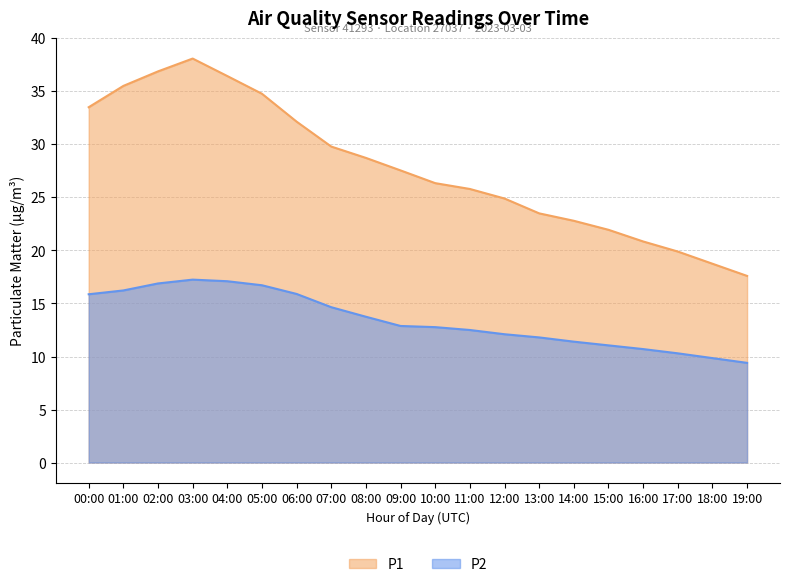

What is the maximum value for P1?

38.1